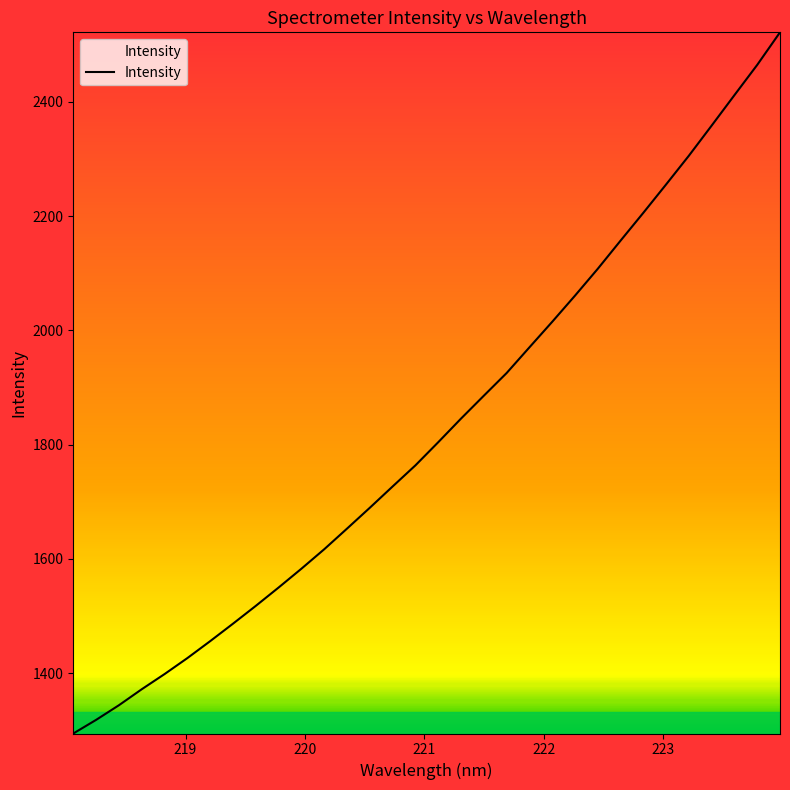

What is the difference between the maximum and minimum values?

1226.7